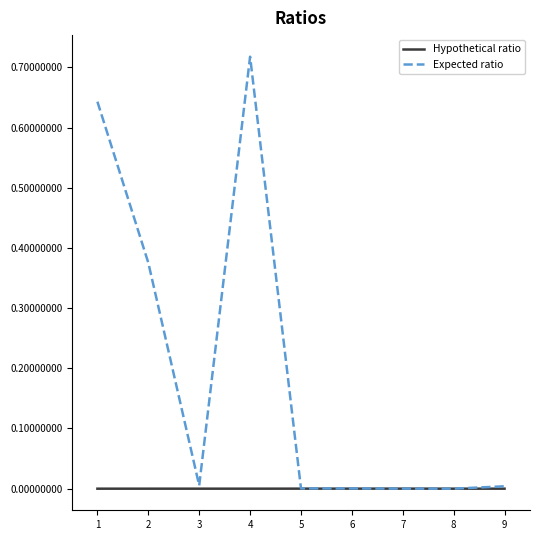

Which label corresponds to the largest value in the chart?

4